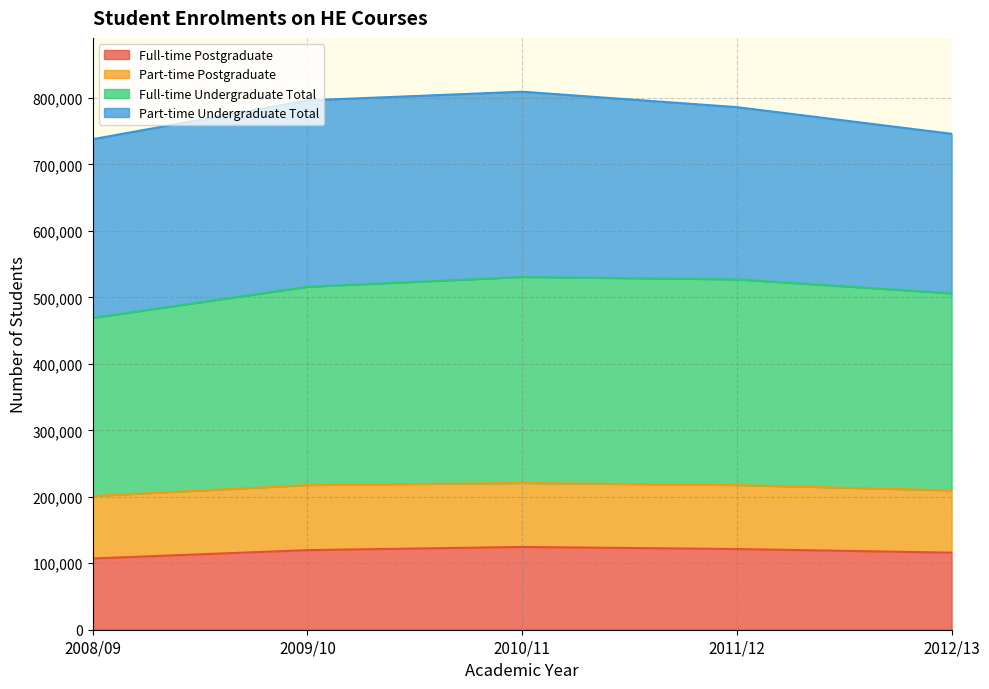

What is the smallest value displayed?

107195